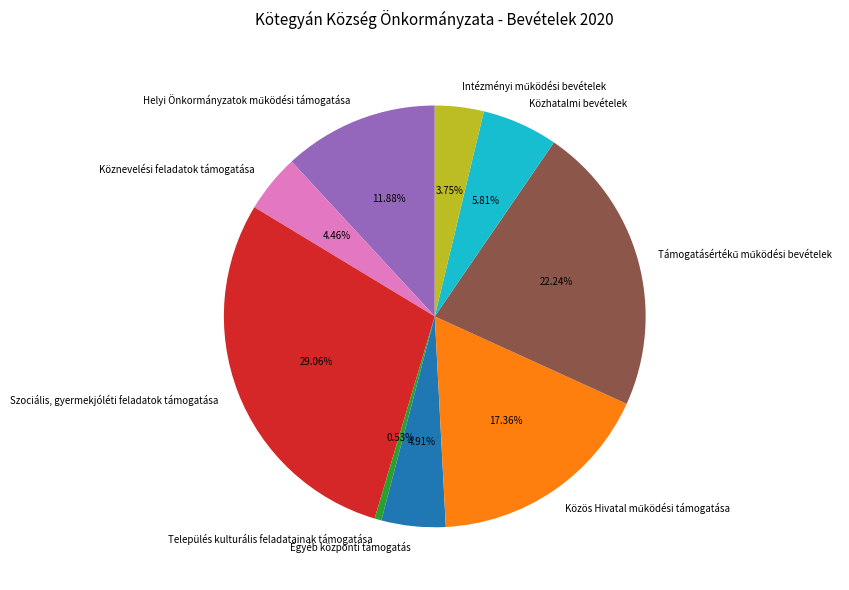

Which slice is the smallest?

Település kulturális feladatainak támogatása